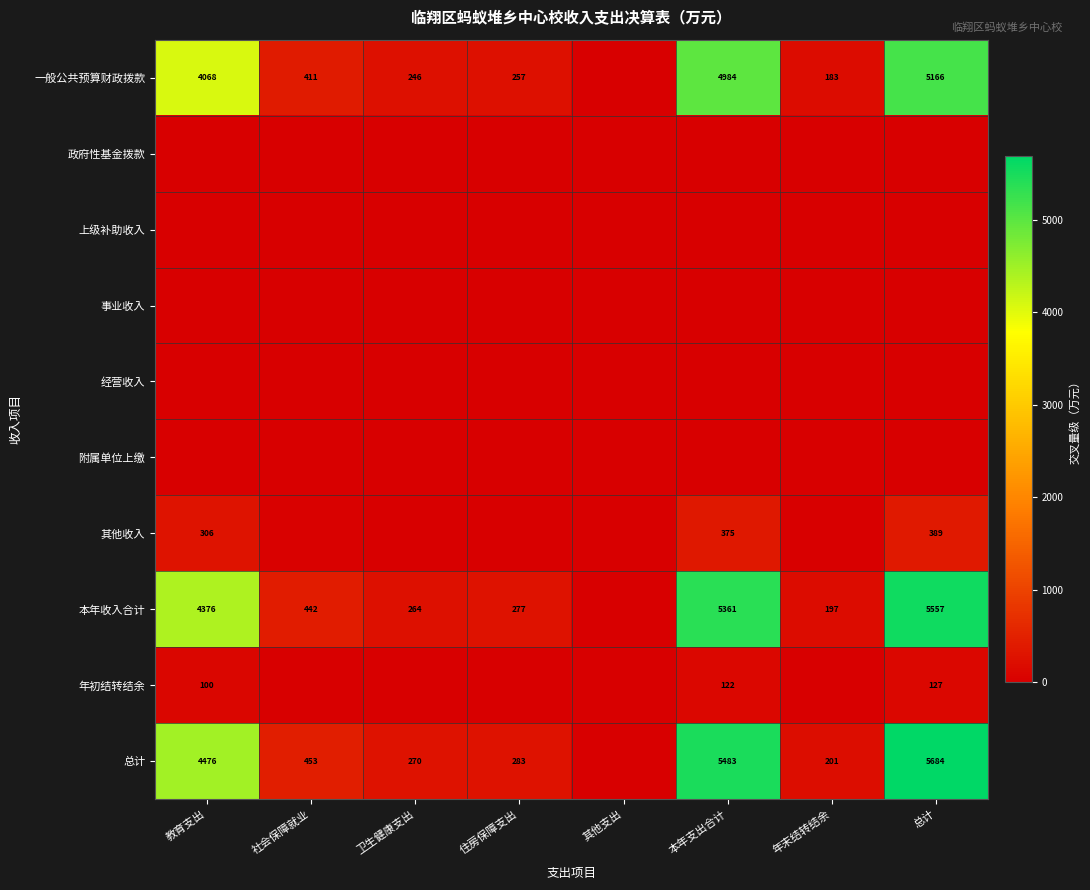

At 年末结转结余, list the series in order from largest to smallest.

总计, 本年收入合计, 一般公共预算财政拨款, 其他收入, 年初结转结余, 政府性基金拨款, 上级补助收入, 事业收入, 经营收入, 附属单位上缴